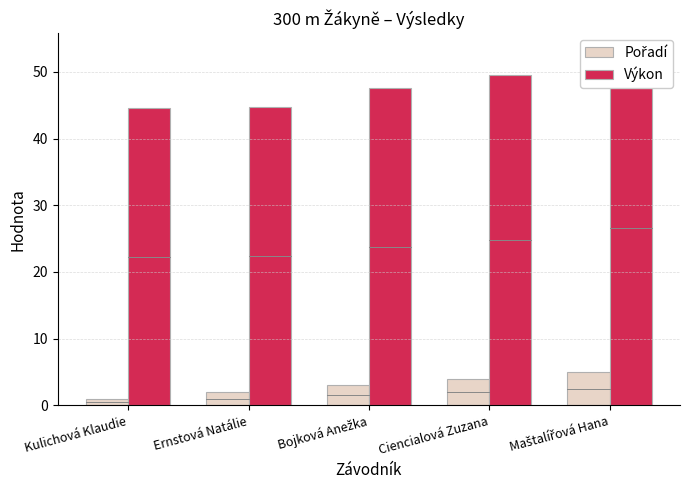

Which series has the largest total across all categories?

Výkon